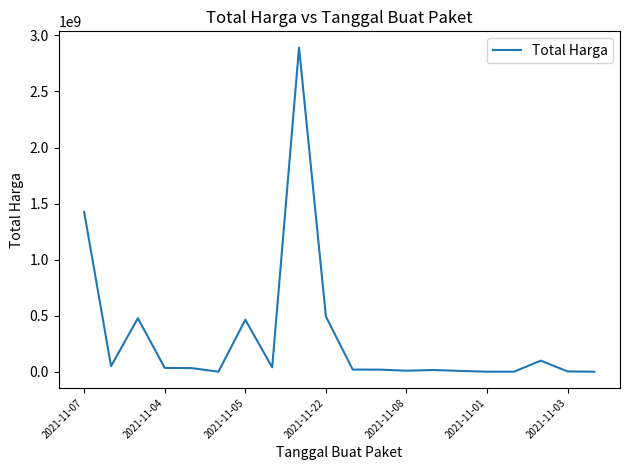

What is the maximum value shown in the chart?

2892122000